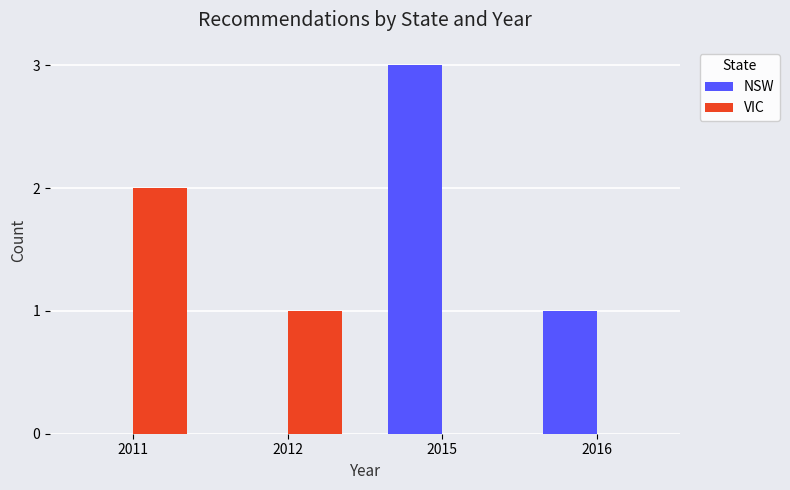

What is the greatest value displayed?

3